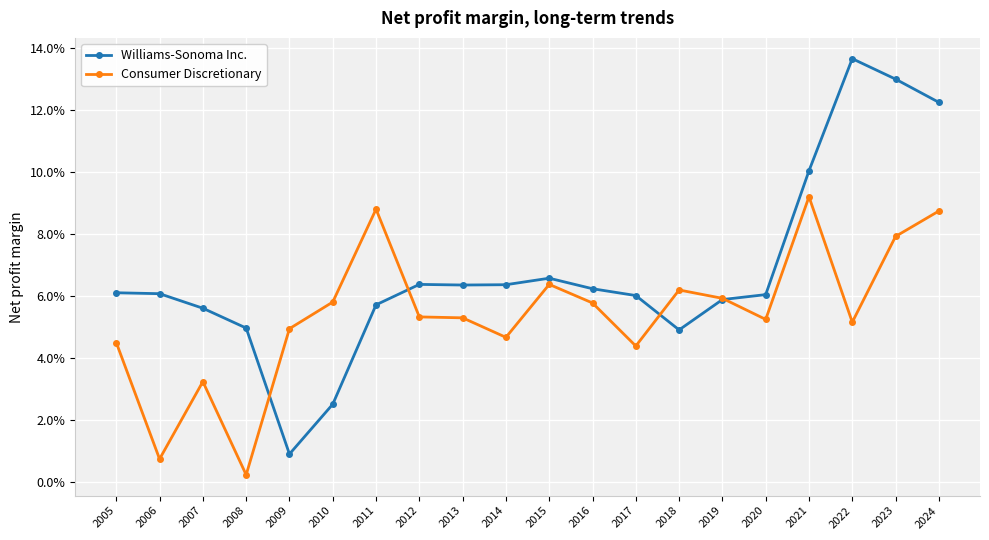

What are all the series names shown in the legend?

Williams-Sonoma Inc., Consumer Discretionary